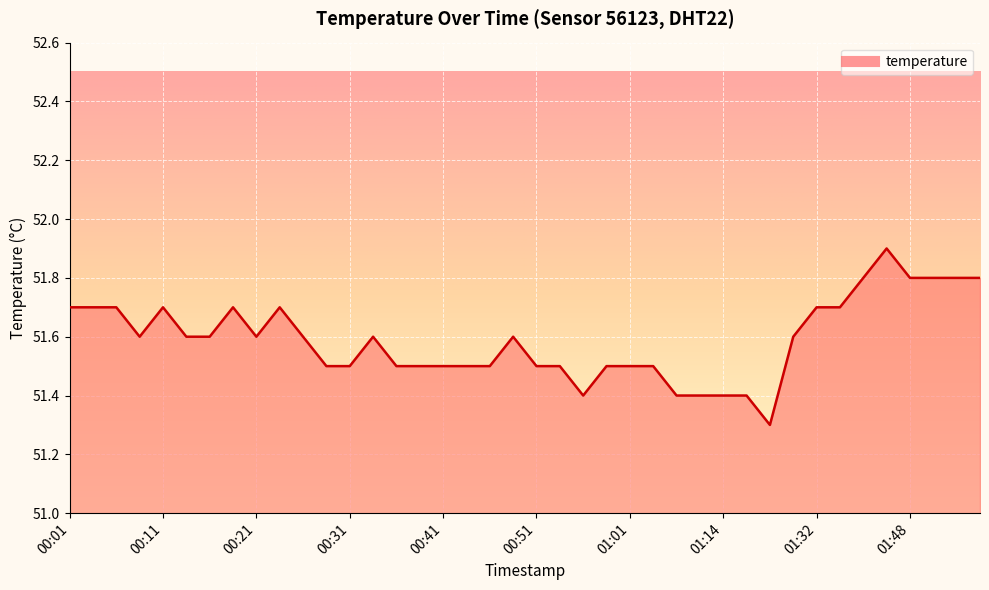

Does the chart display data point markers on the line(s)?

No